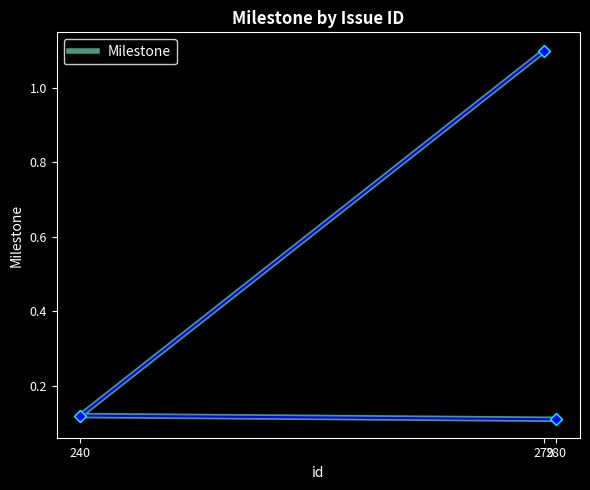

What is the ratio of the value at 280 to the value at 279?

0.1